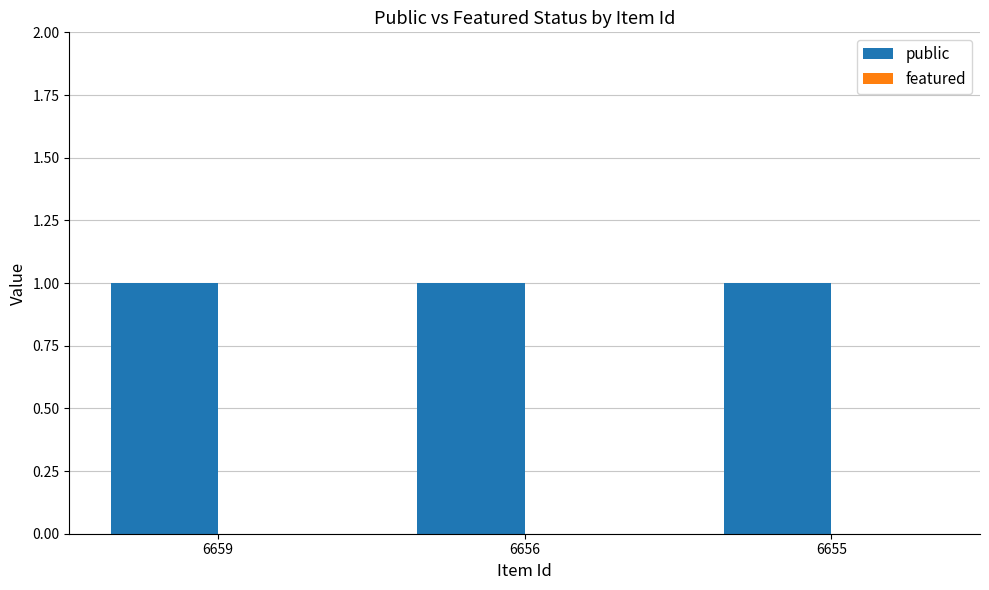

True or false: public has a value of 2 at 6655.

False